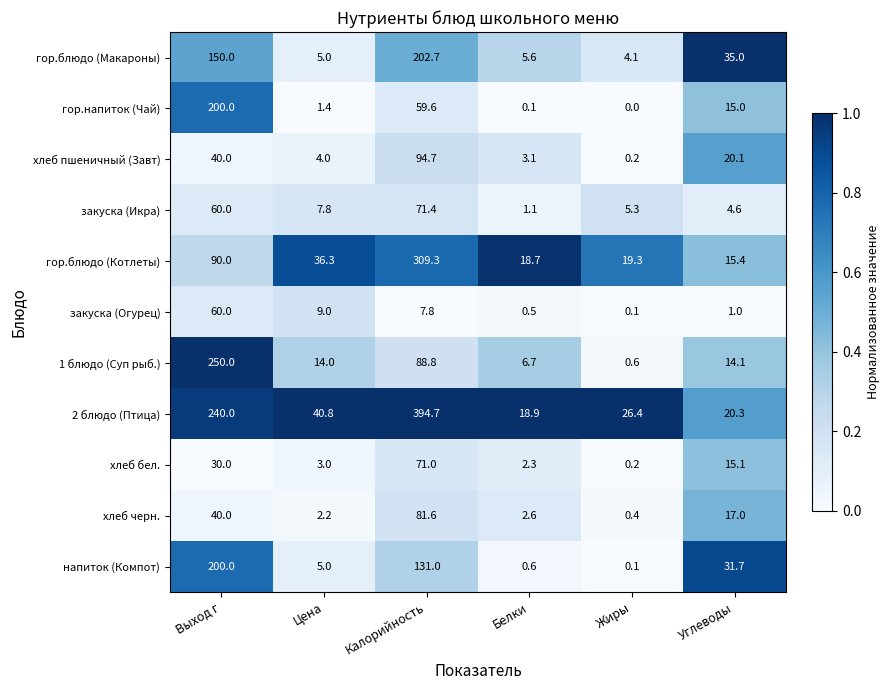

The гор.блюдо (Макароны) series shows 8.2 at Белки. True or false?

False